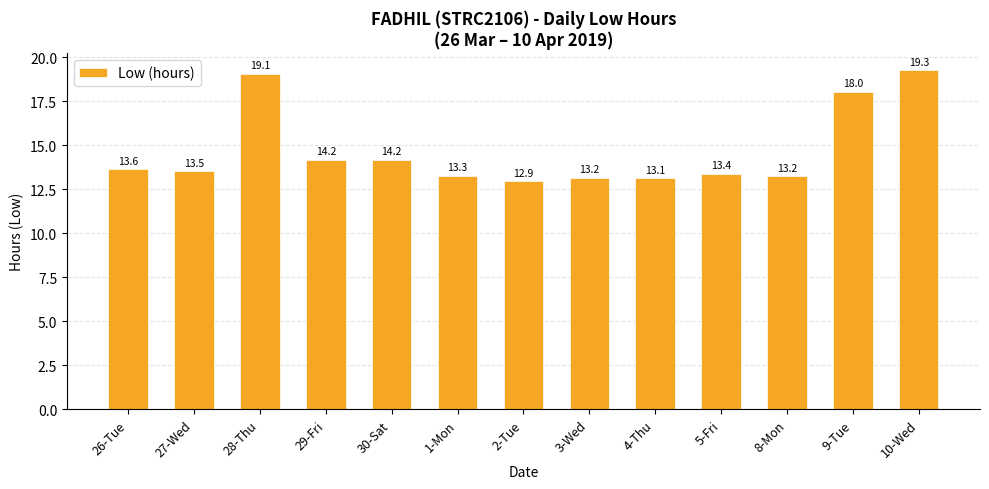

Where does the data first go above 13?

26-Tue